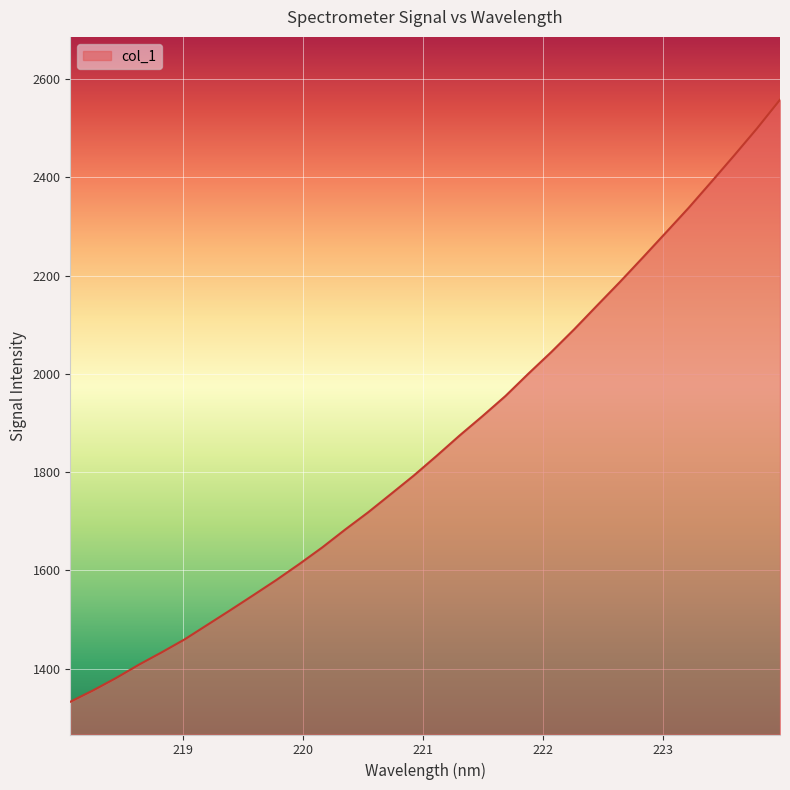

What is the difference between the maximum and minimum values?

1225.6